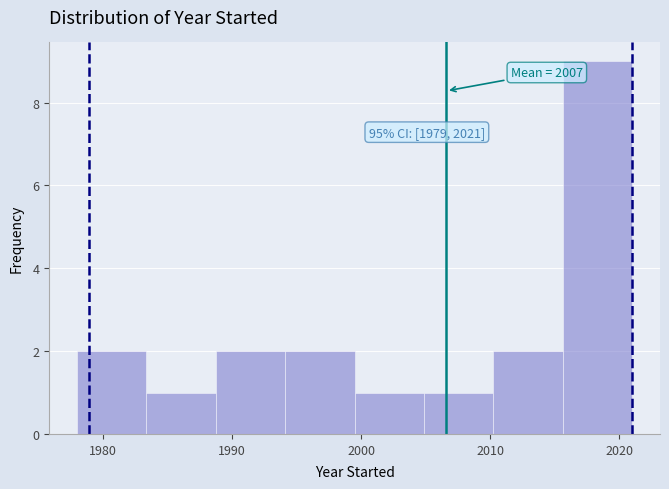

Which range on the x-axis has the tallest bar?

2016 to 2021